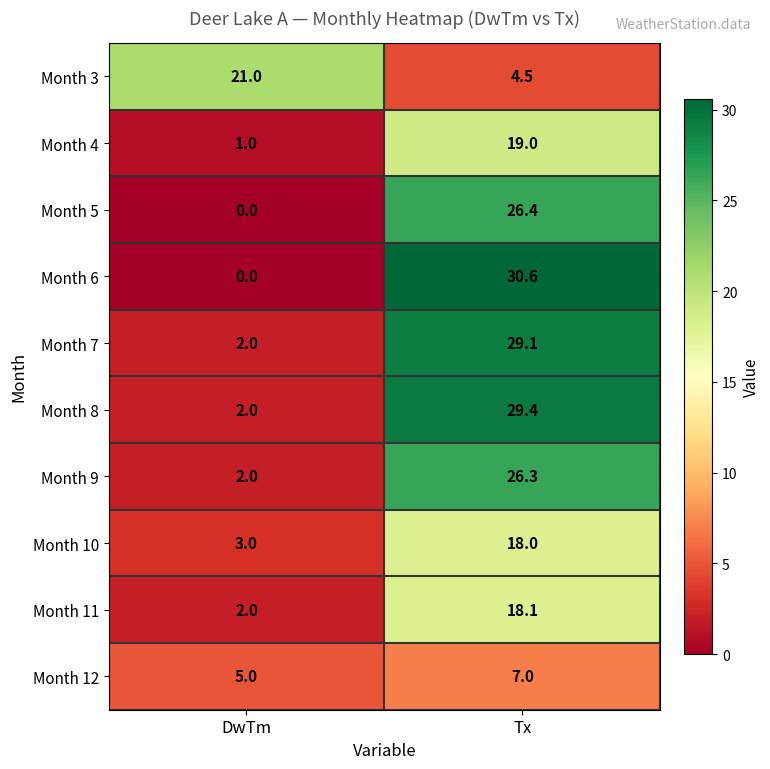

List the series in order of their peak value, lowest first.

Month 12, Month 10, Month 11, Month 4, Month 3, Month 9, Month 5, Month 7, Month 8, Month 6